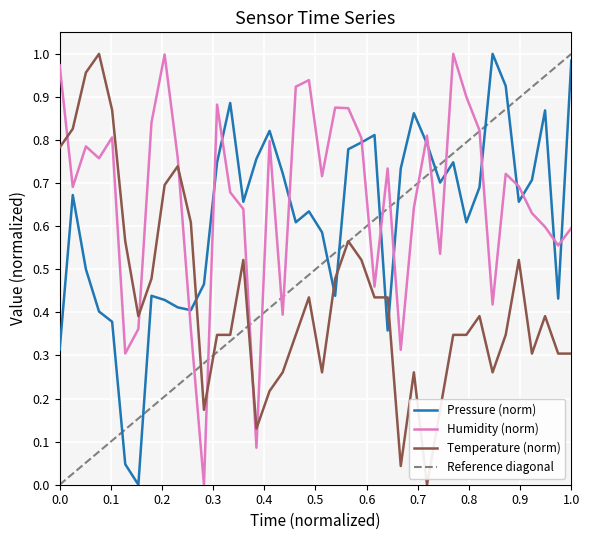

How many times do Humidity (norm) and Temperature (norm) cross each other?

6